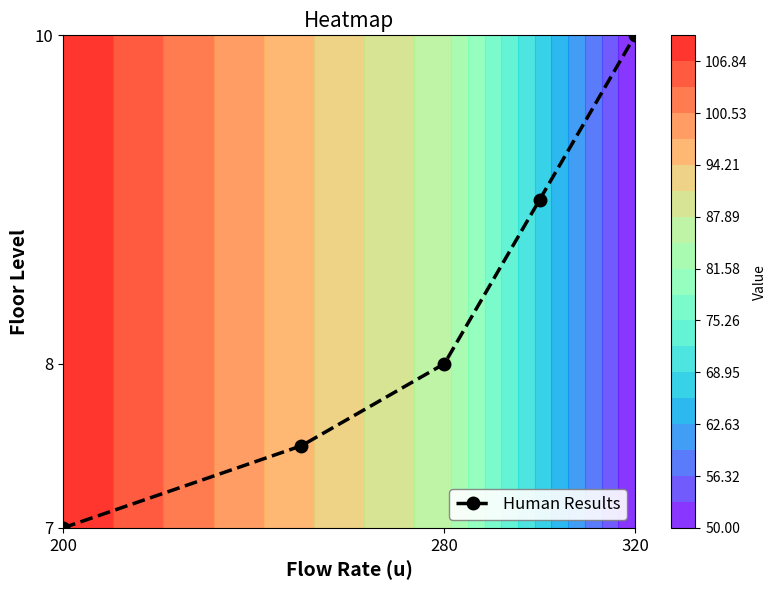

Is it true that Human Results equals 10.0 at 320?

True